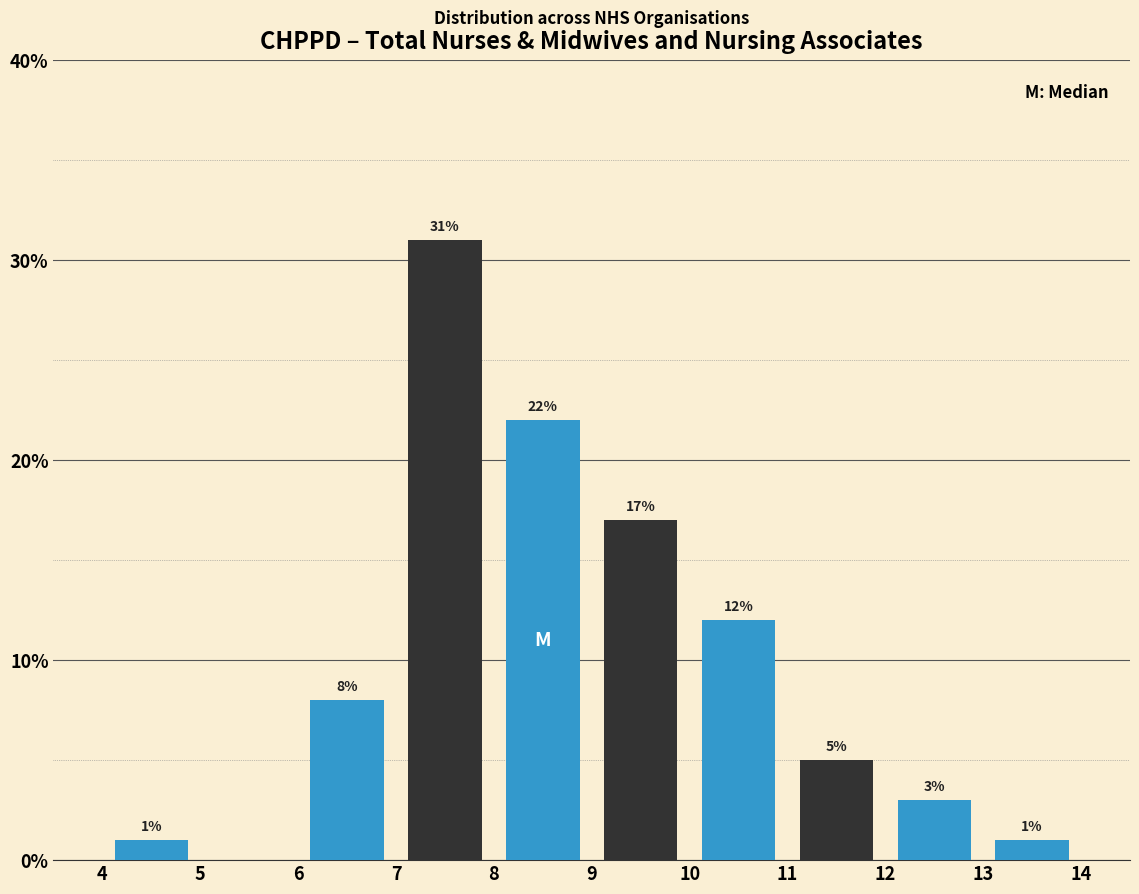

Which range on the x-axis has the tallest bar?

7 to 8